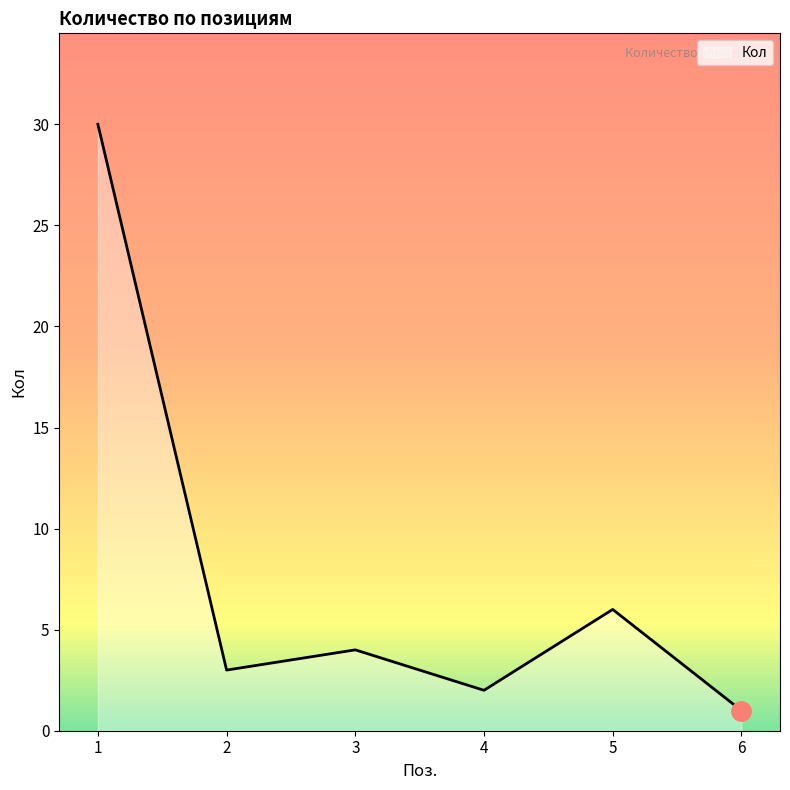

What is the sum of all values?

46